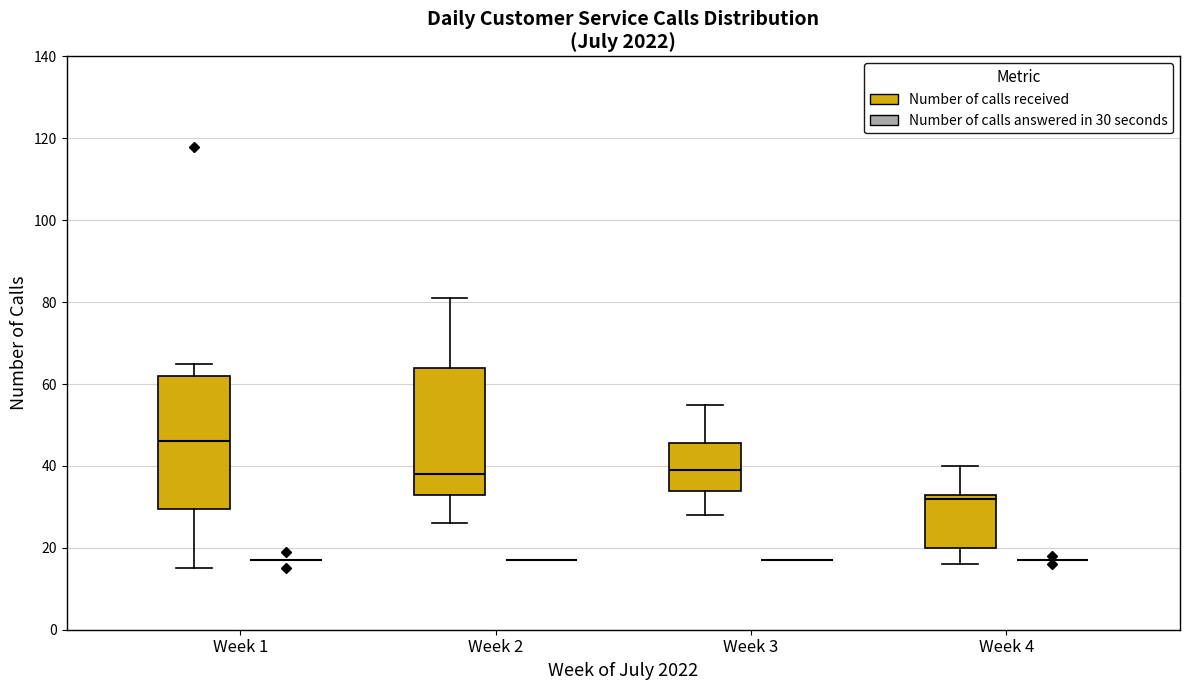

Where is the upper edge of the box for Week 2 (Number of calls received) on the y-axis? The values are not printed on the chart, so give them approximately, as read against the axis.

64